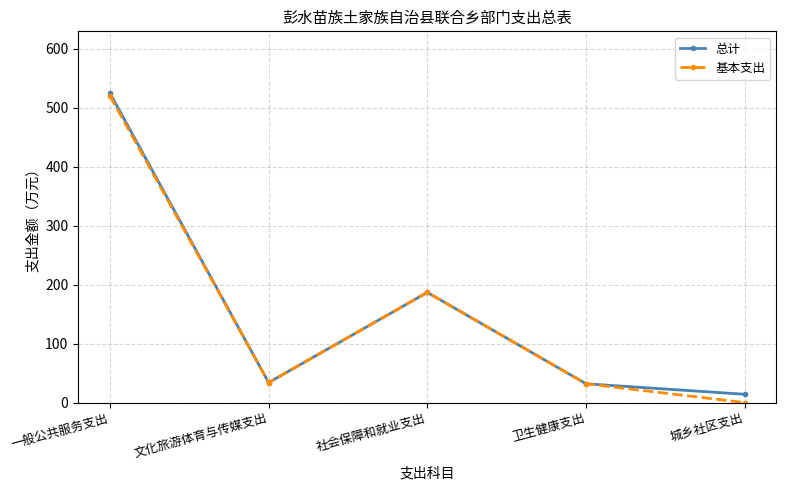

Read the 基本支出 value at 文化旅游体育与传媒支出.

34.0